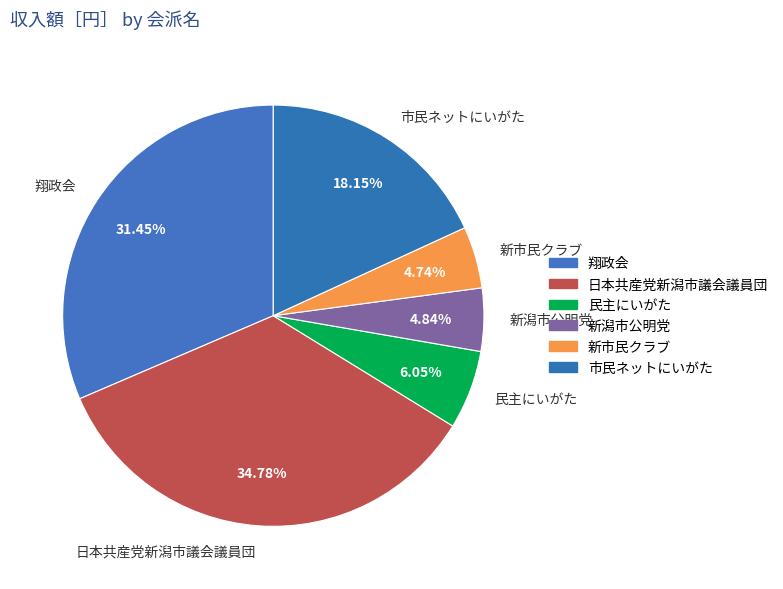

How many slices are in this pie chart?

6